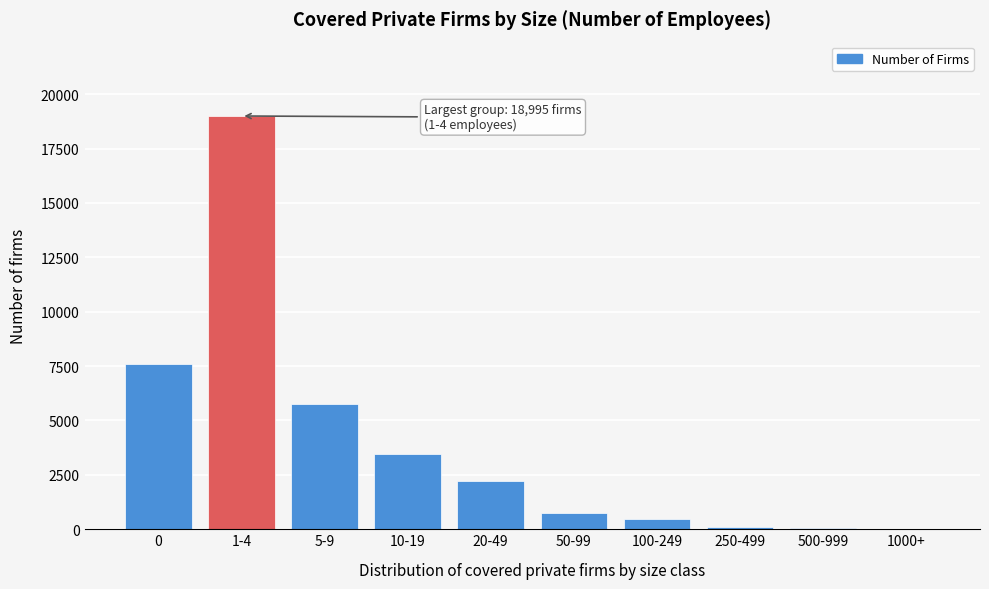

What is the change in value from 0 to 100-249?

-7115